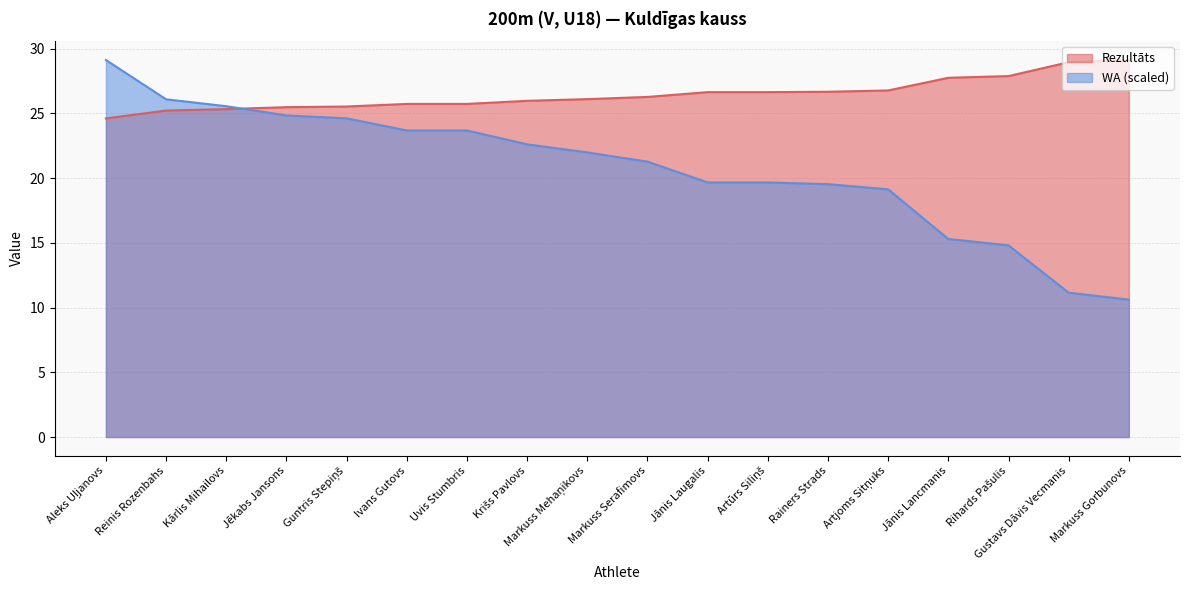

Is it true that WA equals 23.7 at Uvis Stumbris?

True